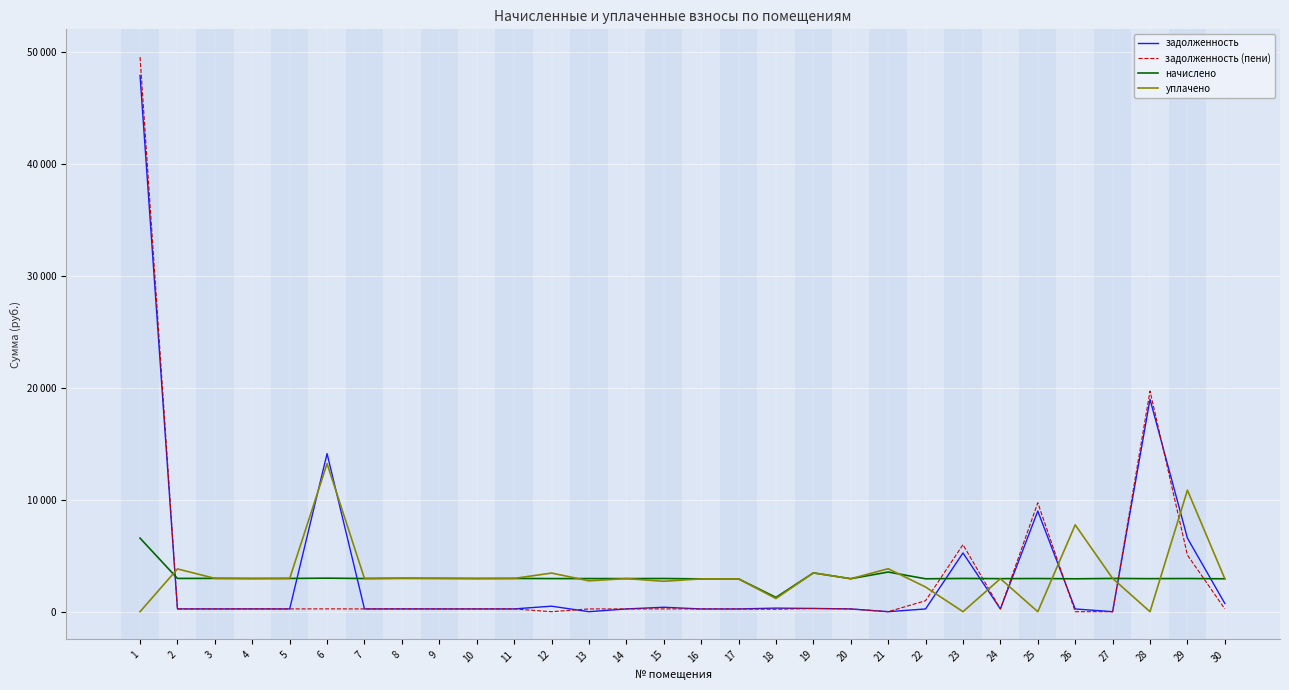

Does the chart have visible grid lines?

Yes